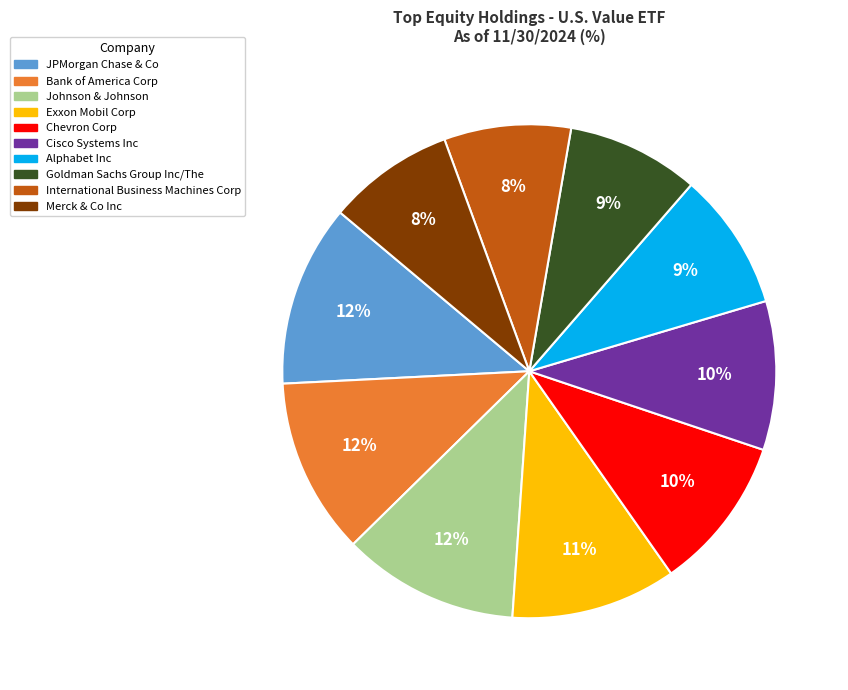

To the nearest percent, what is the average slice percentage?

10%